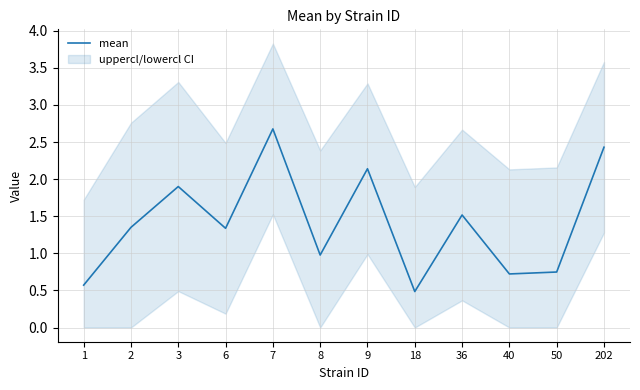

Where is the data nearest to the value 1?

8